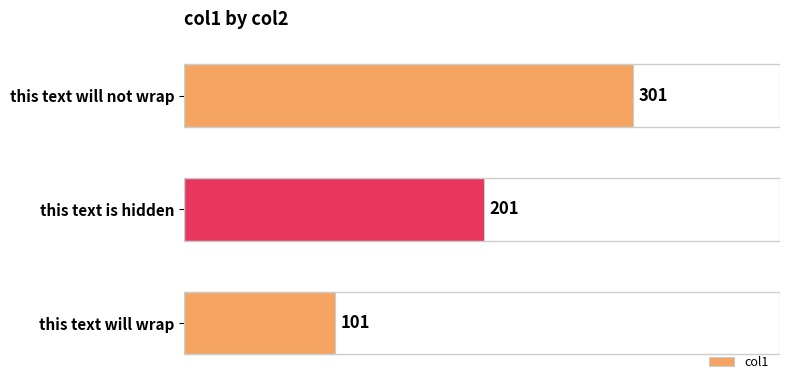

What is the change in value from this text is hidden to this text will not wrap?

+100